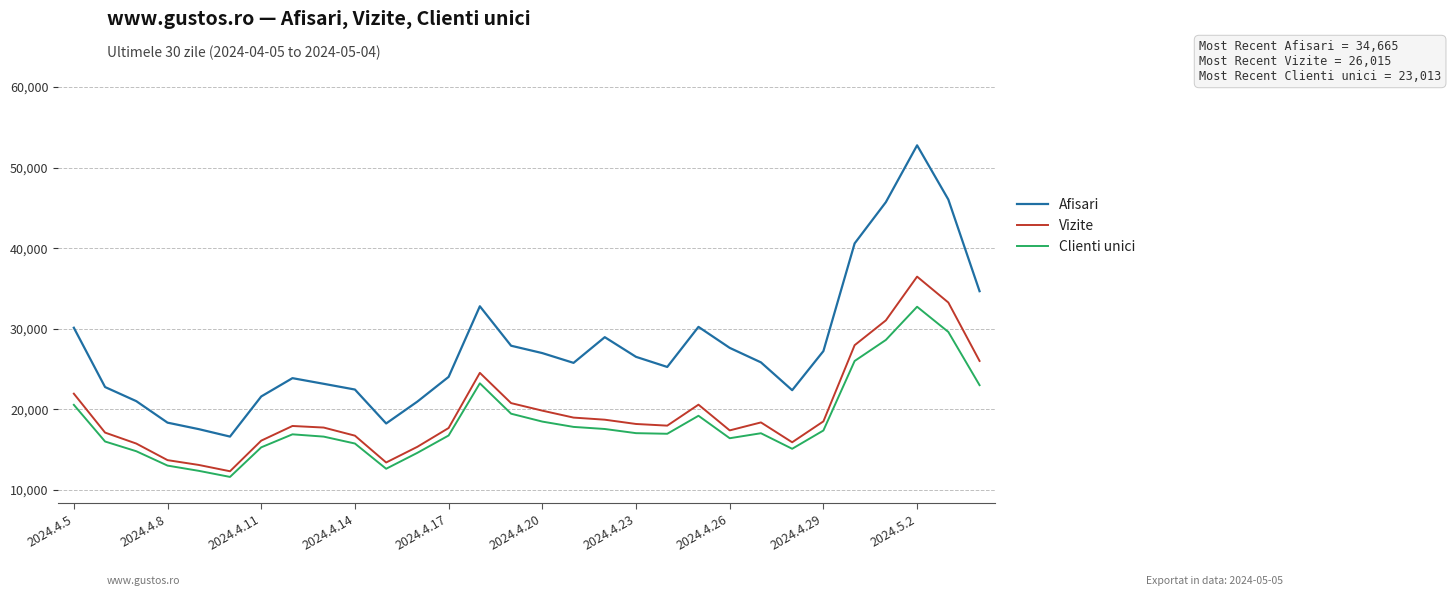

Which series has the largest total across all categories?

Afisari